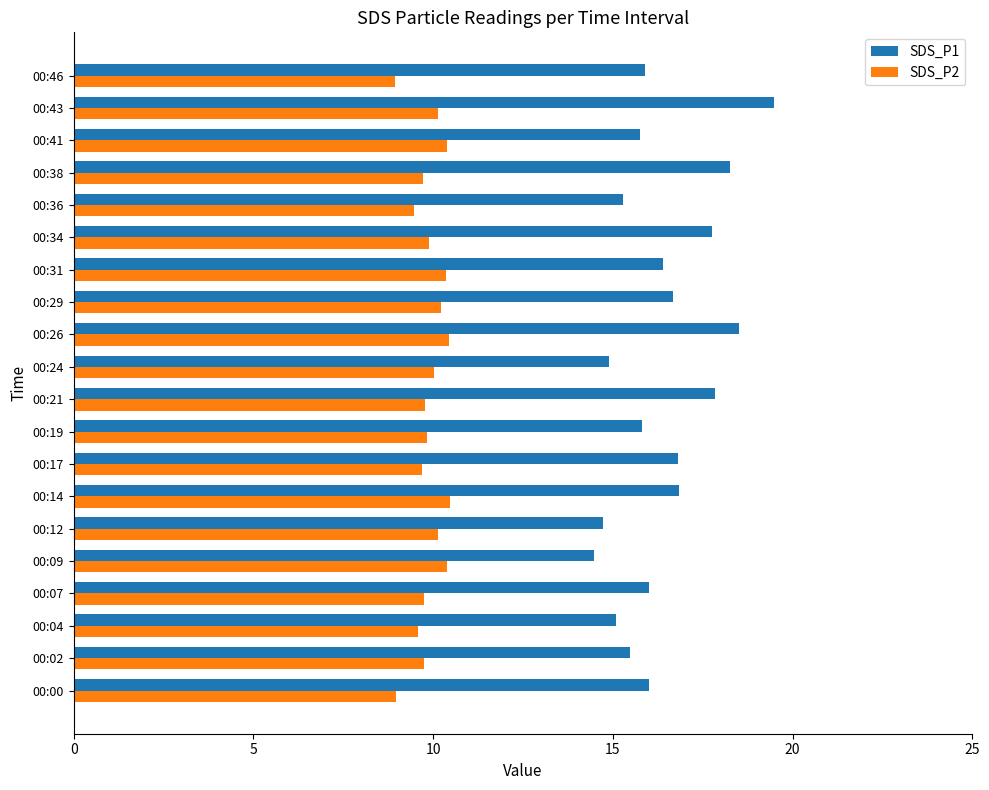

How many series are shown in this chart?

2